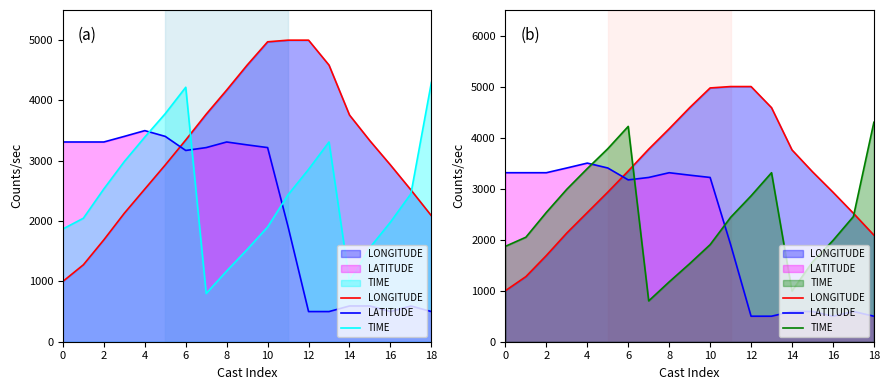

Which category has the highest value in the LONGITUDE series?

11